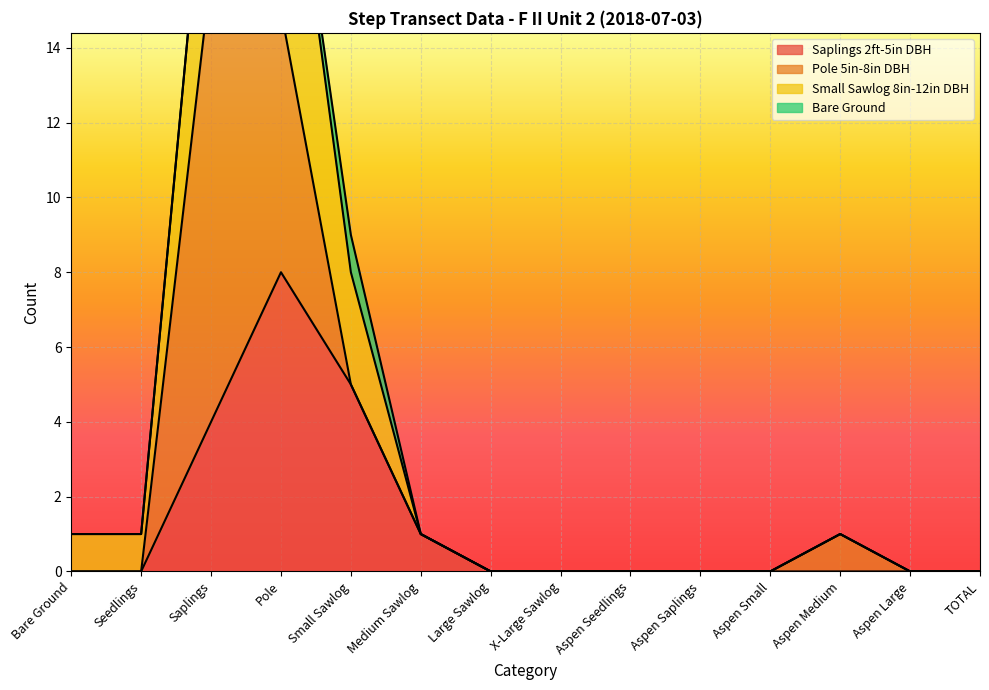

True or false: Small Sawlog 8in-12in DBH has a value of 1 at Bare Ground.

True